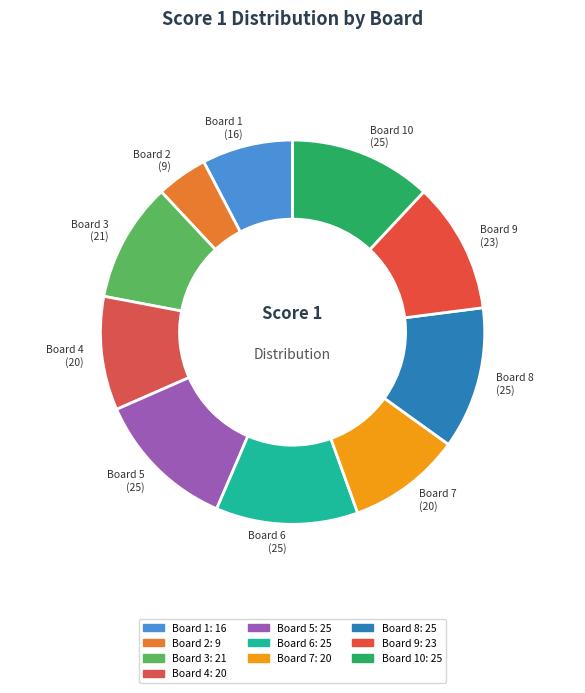

How many slices are in this pie chart?

10